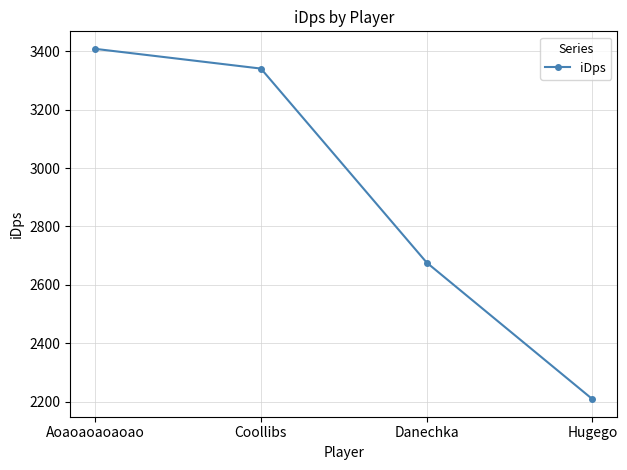

What position from the left is Aoaoaoaoaoao?

1